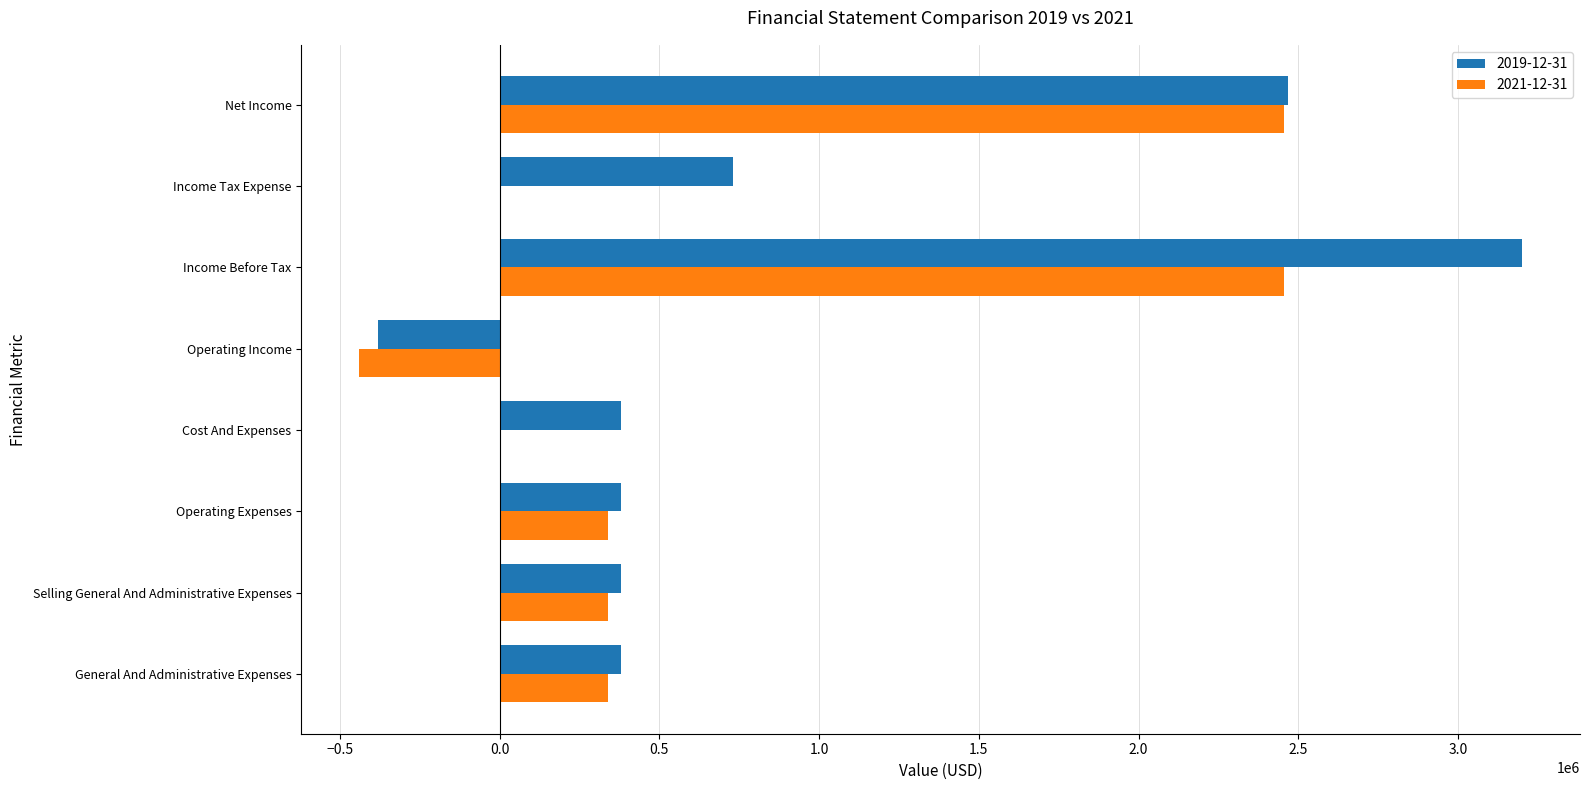

Where is 2019-12-31 nearest to the value 1410115?

Income Tax Expense